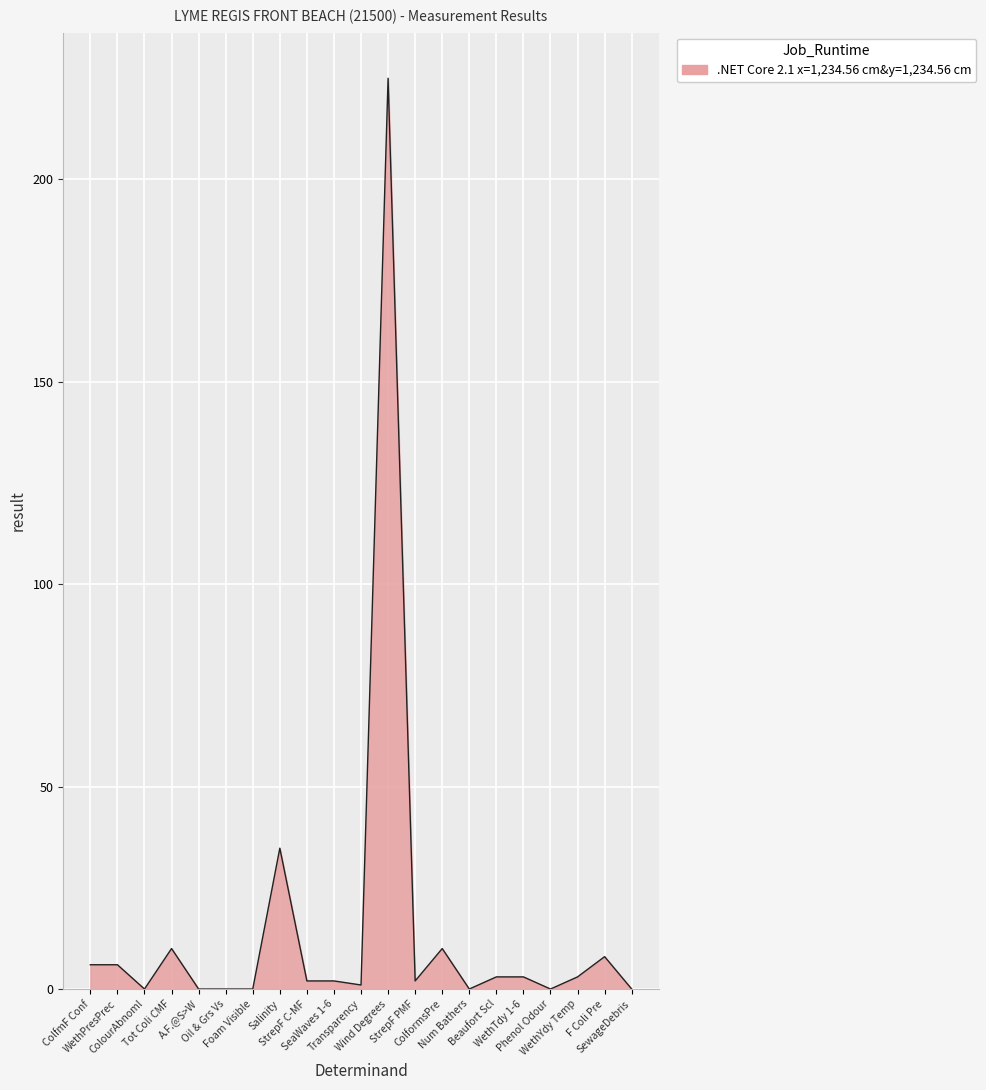

What is the average value?

15.0